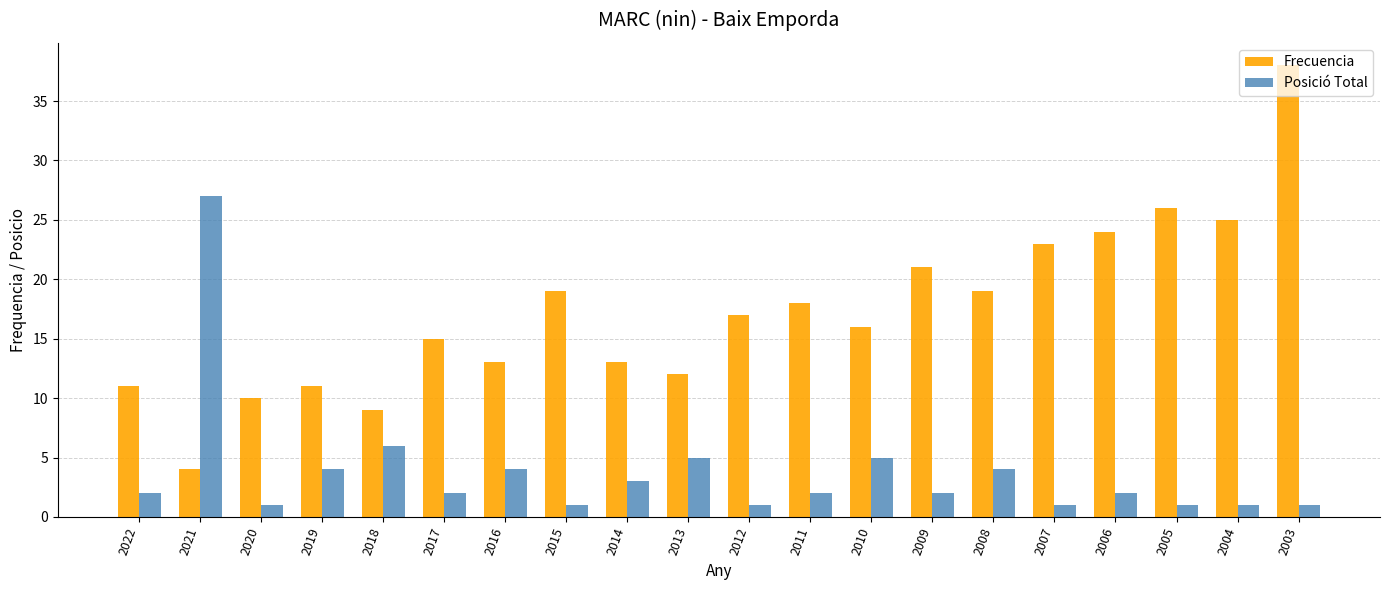

List the series in order of their overall mean, lowest first.

Posició Total, Frecuencia